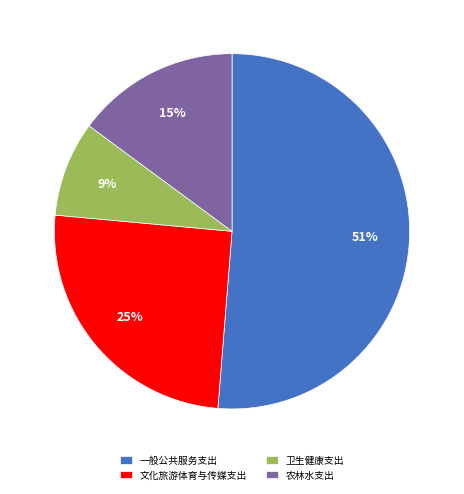

Rank the categories by value from lowest to highest.

卫生健康支出, 农林水支出, 文化旅游体育与传媒支出, 一般公共服务支出